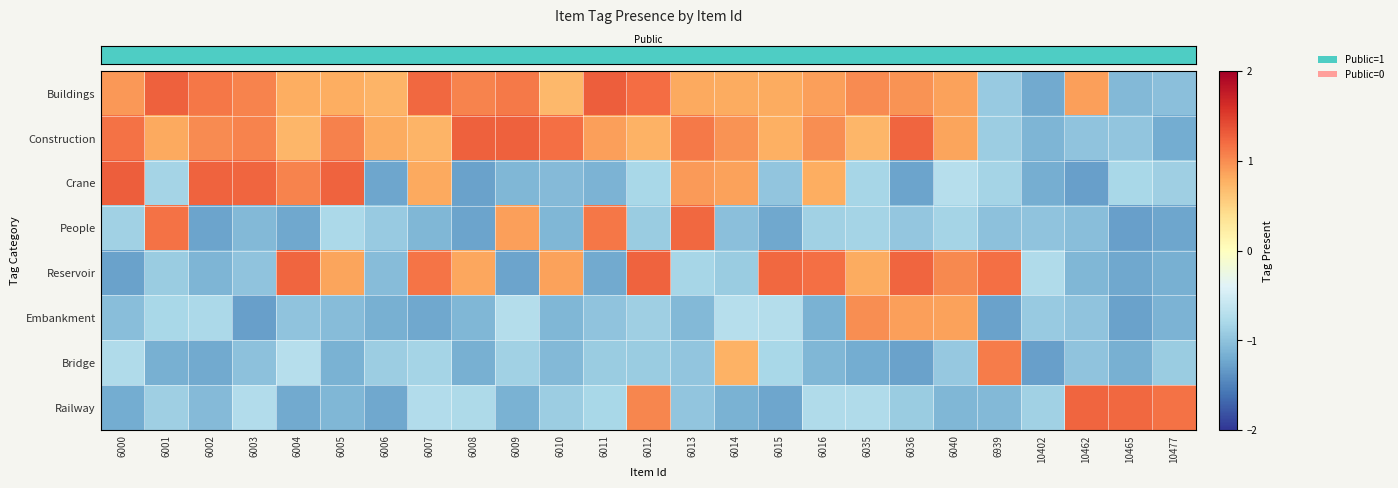

Count the number of data series in this chart.

8